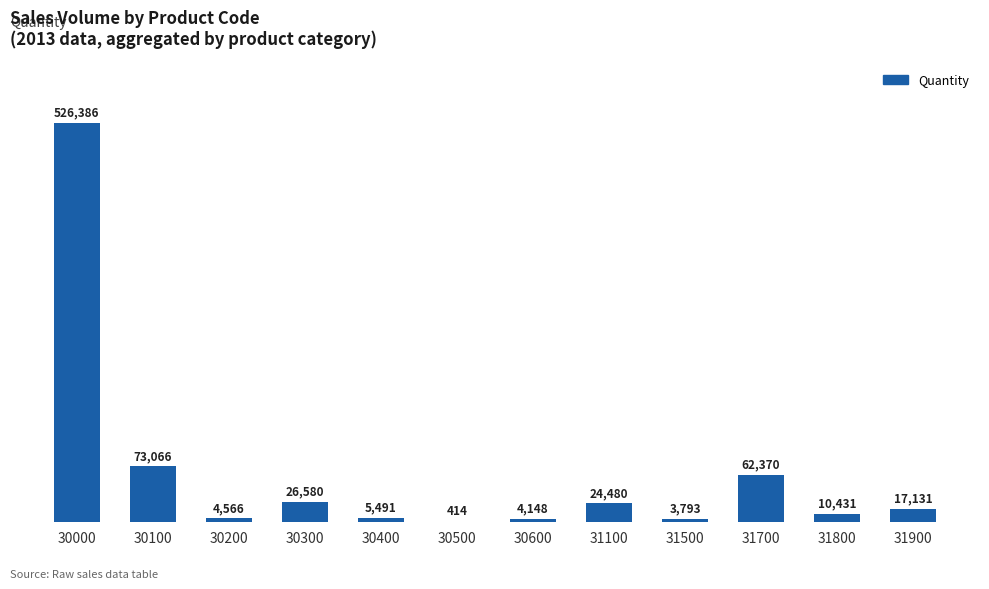

Reading left to right, extract all data points from this chart.

30000=526386	30100=73066	30200=4566	30300=26580	30400=5491	30500=414	30600=4148	31100=24480	31500=3793	31700=62370	31800=10431	31900=17131